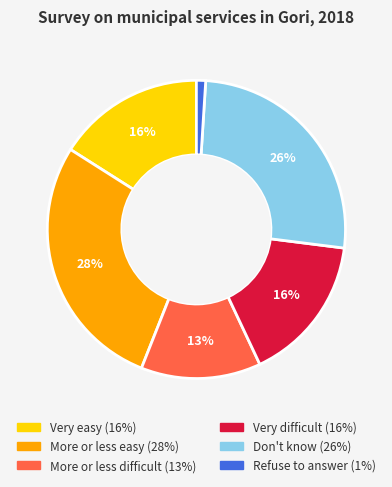

Does Very difficult account for over 50% of the chart?

No